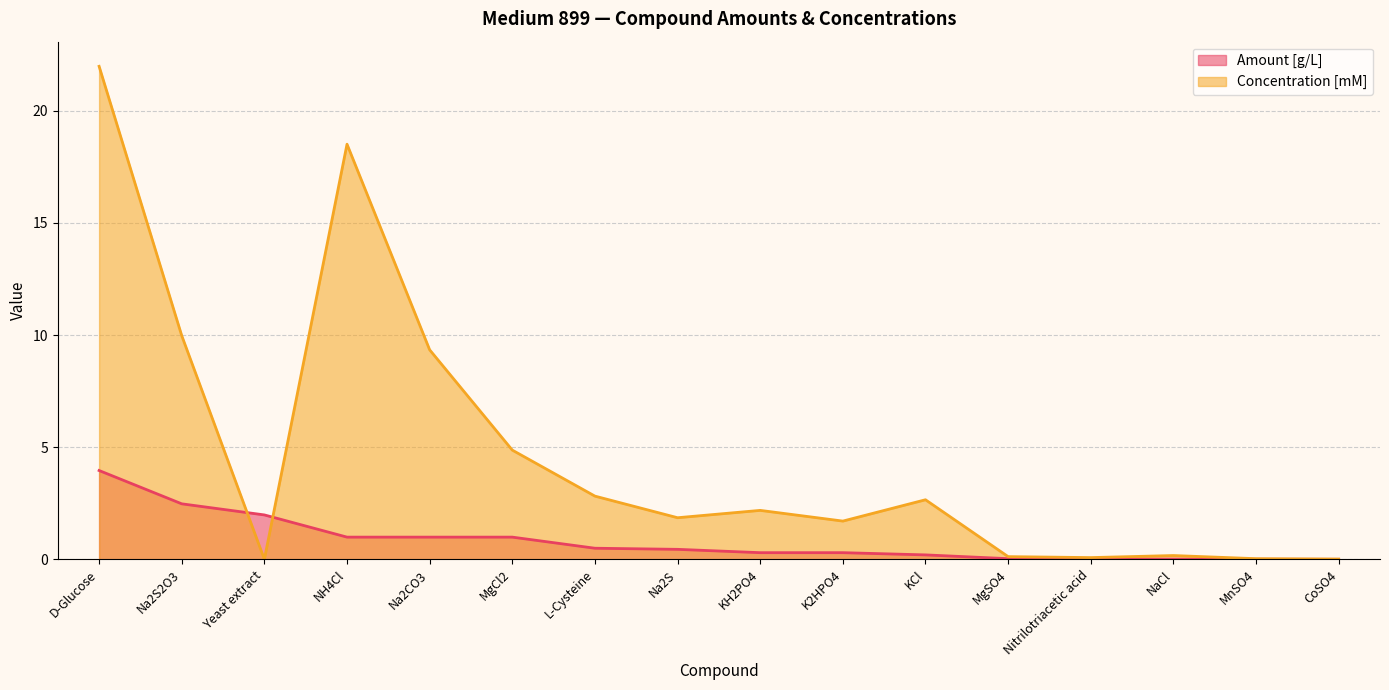

Rank the series at D-Glucose from highest to lowest value.

Concentration [mM], Amount [g/L]